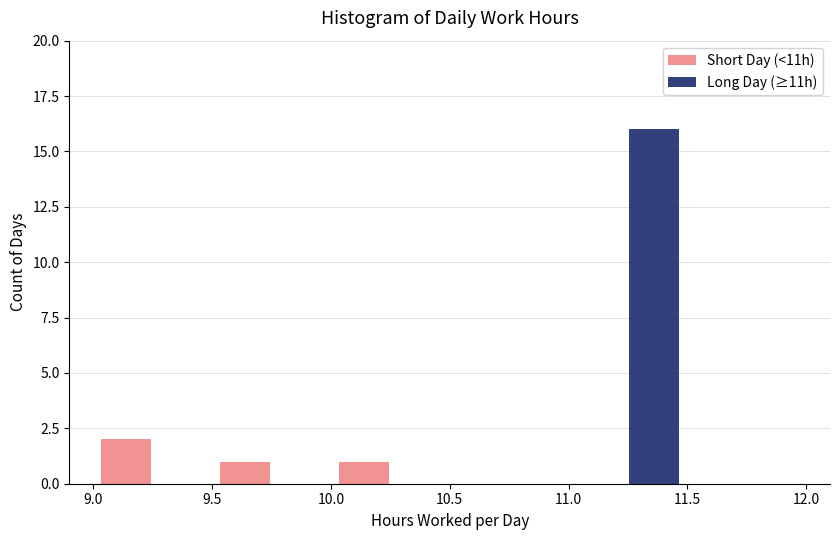

What is the height of the Short Day (<11h) bar covering 9.0 to 9.5 on the x-axis? The values are not printed on the chart, so give them approximately, as read against the axis.

2